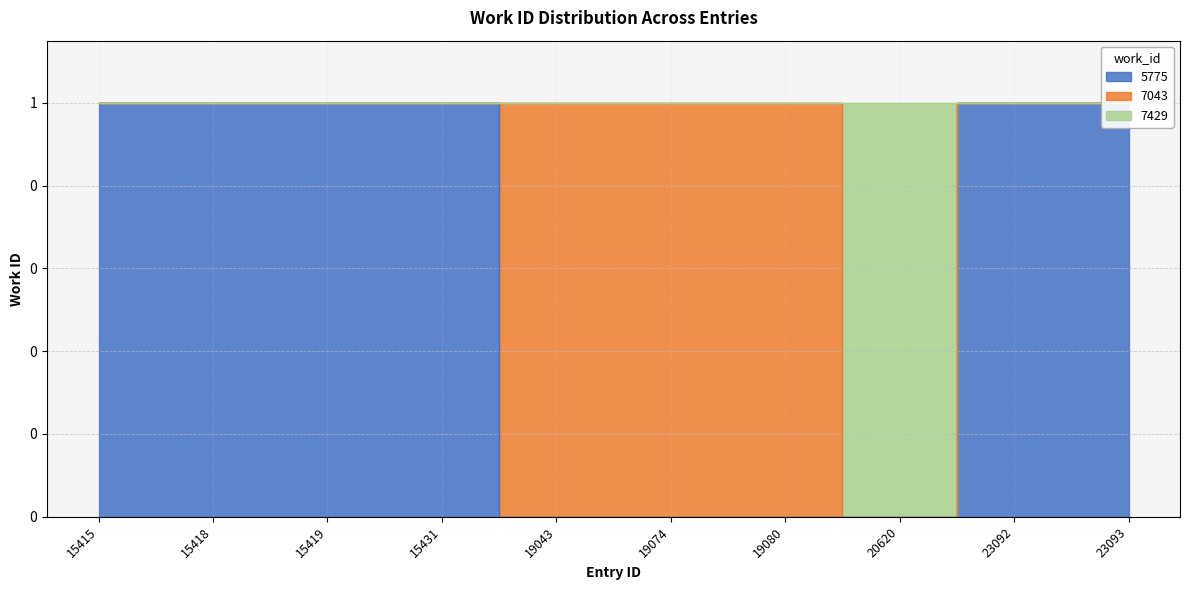

Where is the data nearest to the value 0?

19043